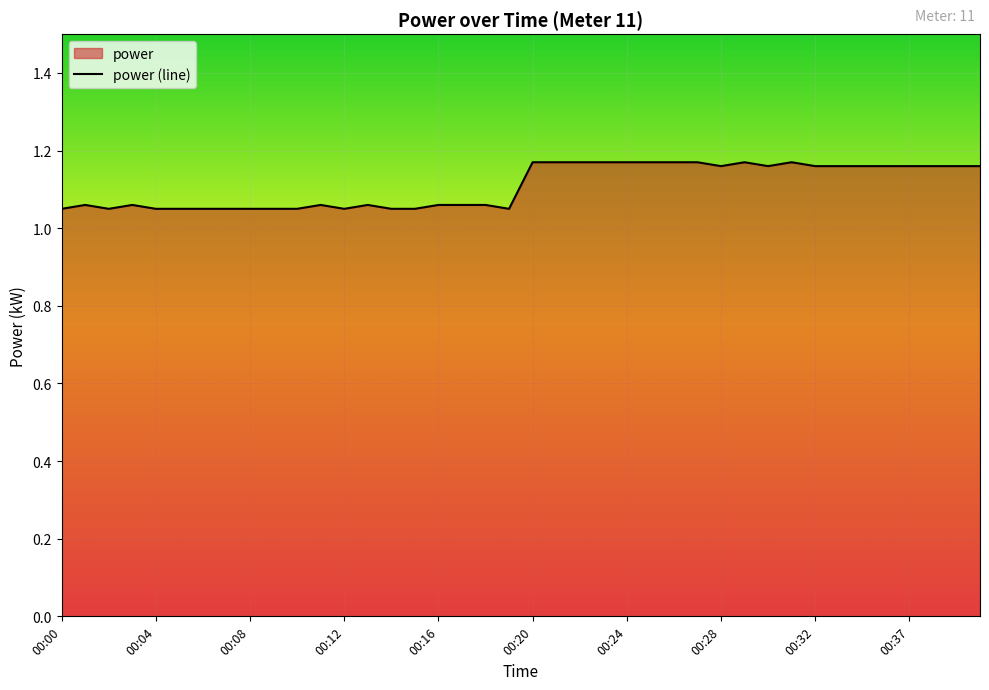

The chart shows a value of 0.3 at 00:37. True or false?

False